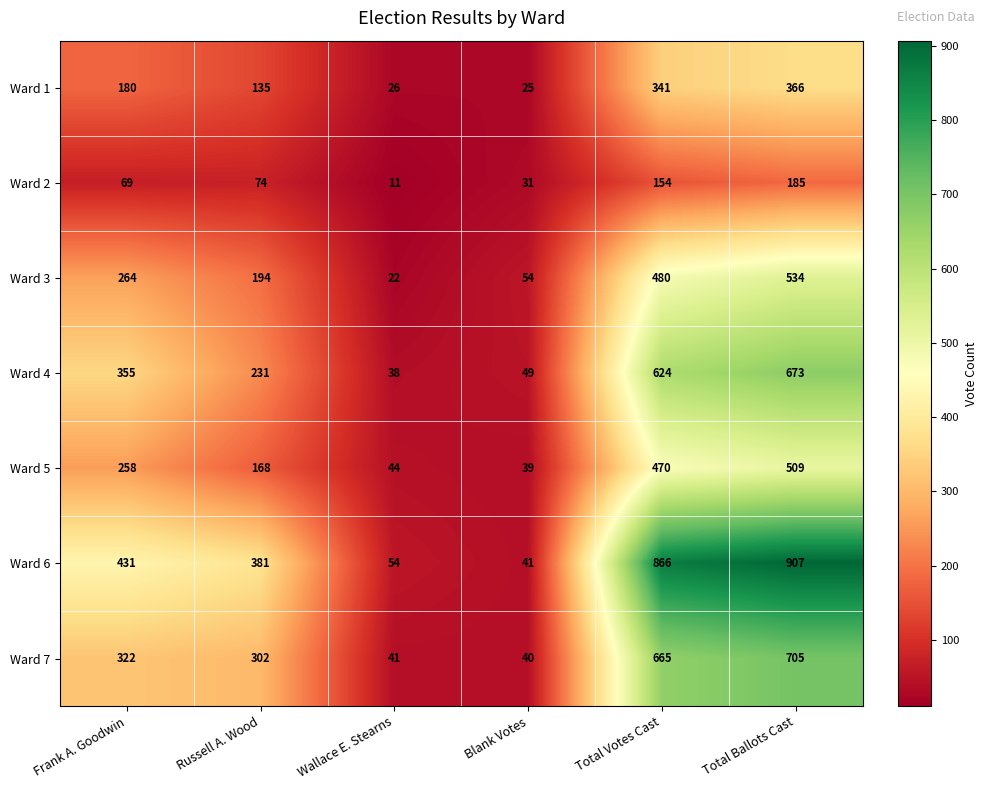

The value of Ward 6 at Blank Votes is 41. True or false?

True